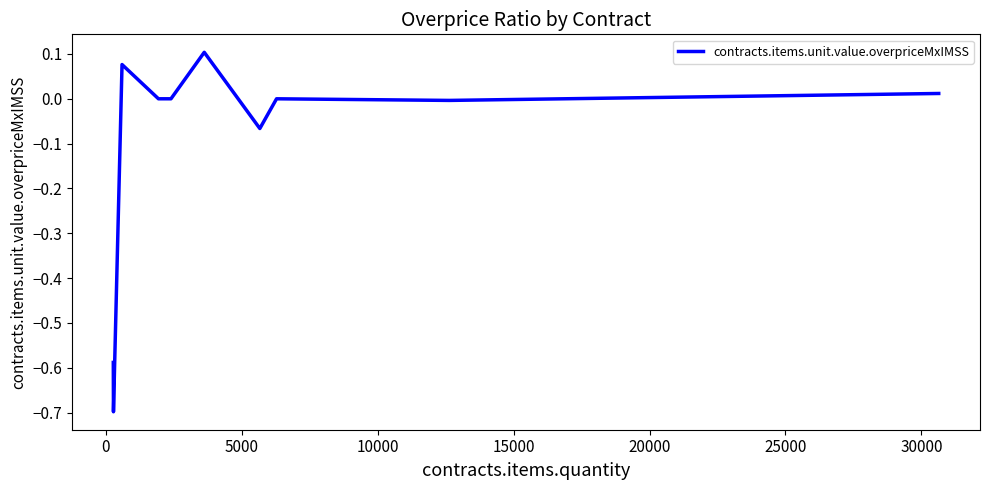

What is the difference between the maximum and minimum values?

0.8